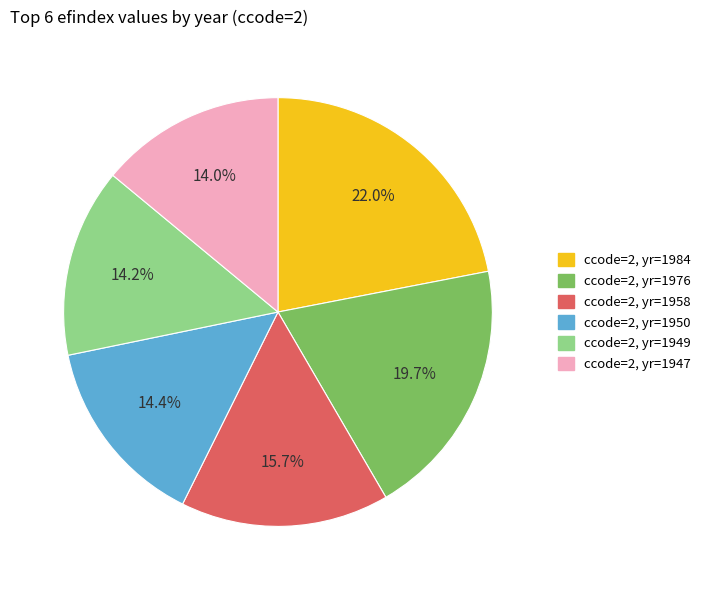

To the nearest percent, what is the difference between the largest and smallest slice percentages?

8%